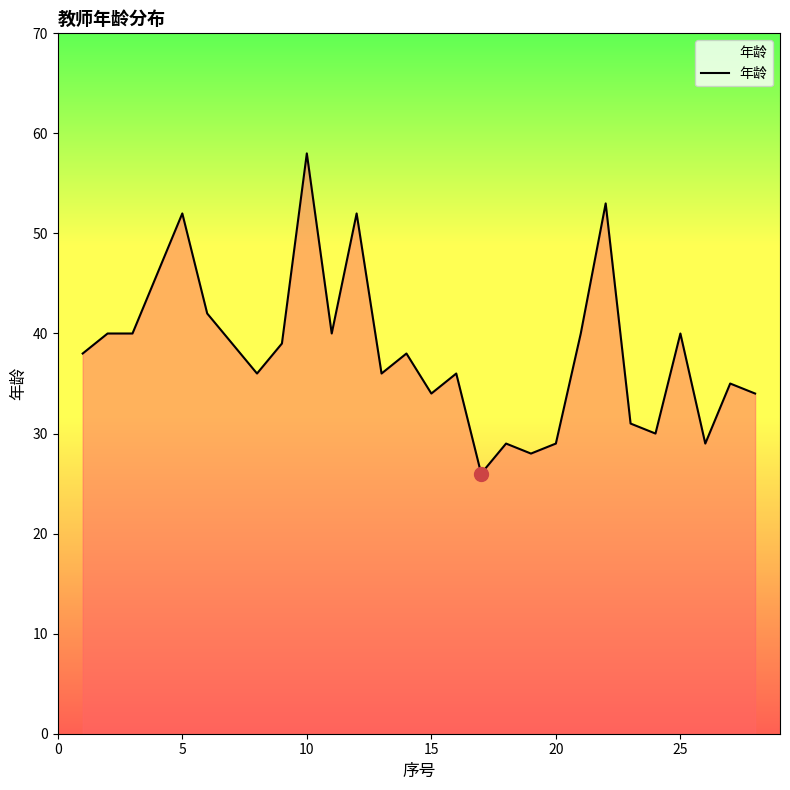

What is the smallest value displayed?

26